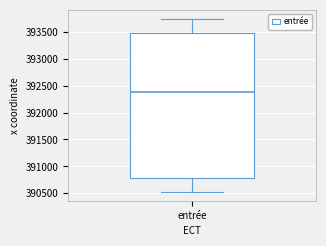

Read this box plot against the y-axis: the position of the median line, the range covered by the box, and the ends of both whiskers. The values are not printed on the chart, so give them approximately, as read against the axis.

median 392400, box 390800 to 393500, whiskers 390500 to 393750